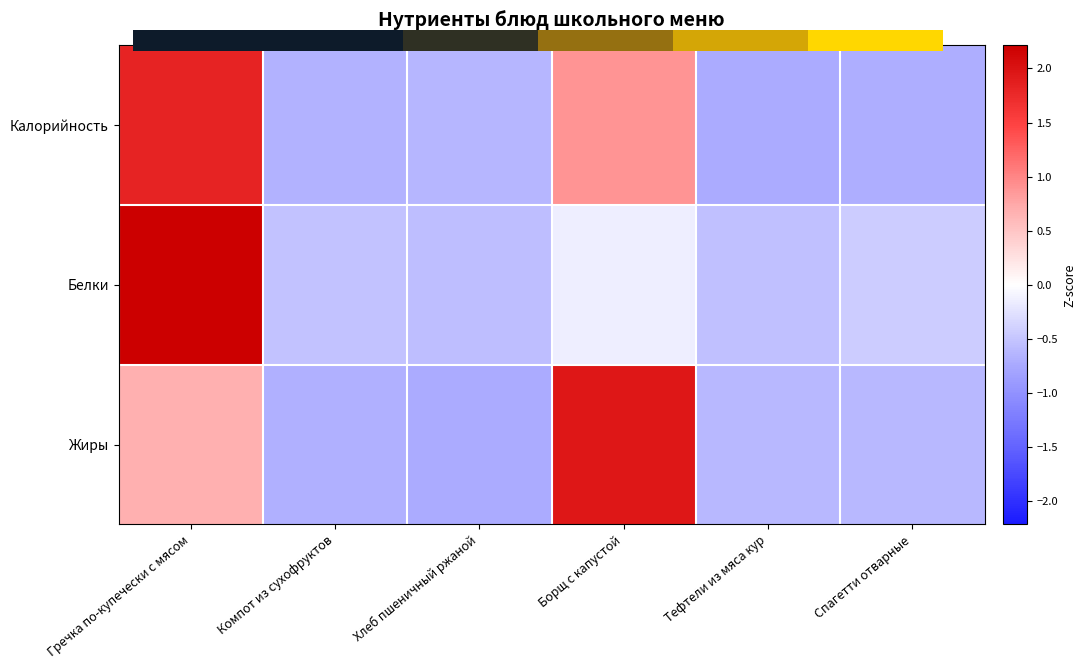

Which has a higher value, Тефтели из мяса кур or Спагетти отварные?

Спагетти отварные